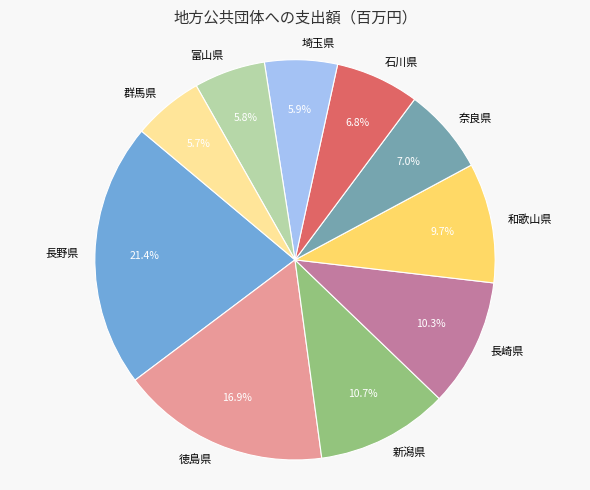

Which slice is the largest?

長野県